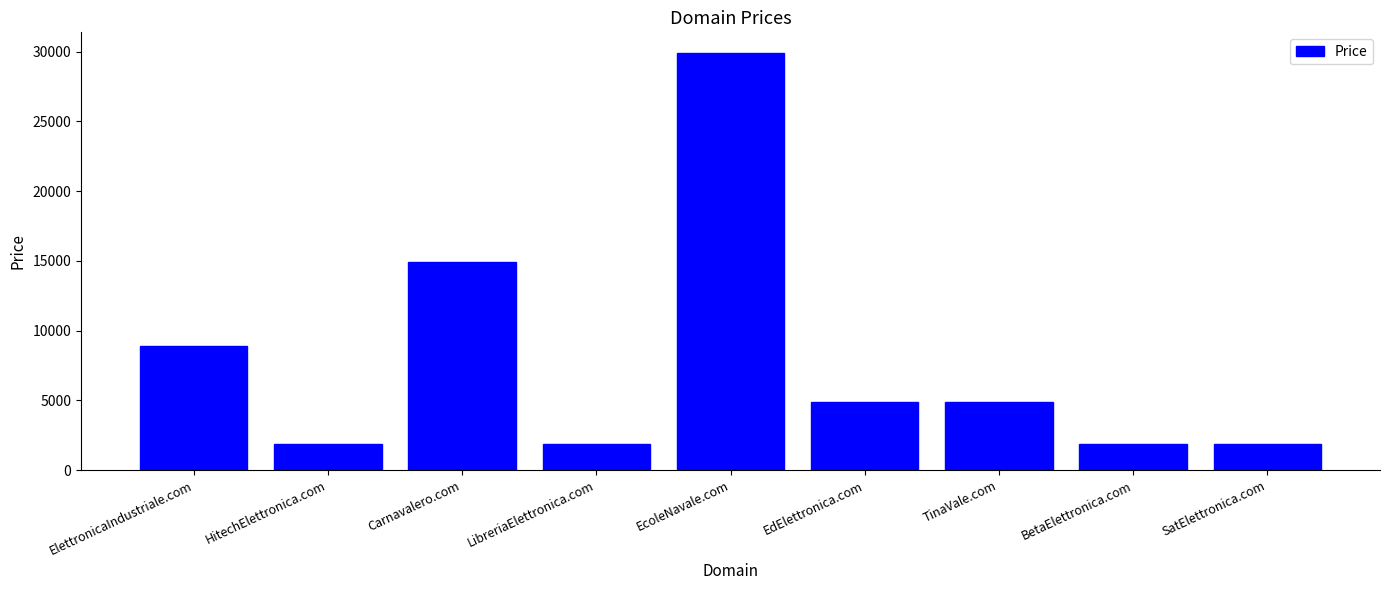

Which category has the highest value across all series?

EcoleNavale.com